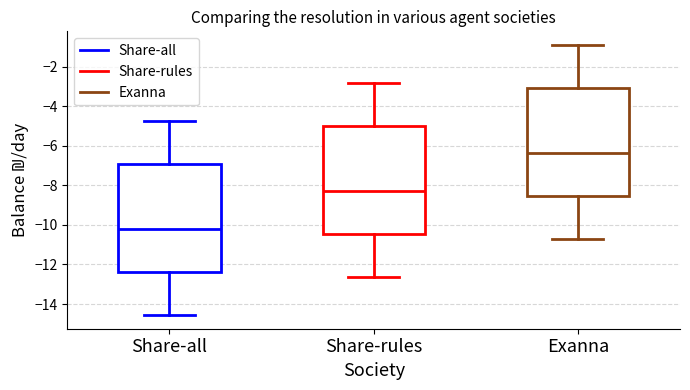

Where is the upper edge of the box for Share-all on the y-axis? The values are not printed on the chart, so give them approximately, as read against the axis.

-7.0